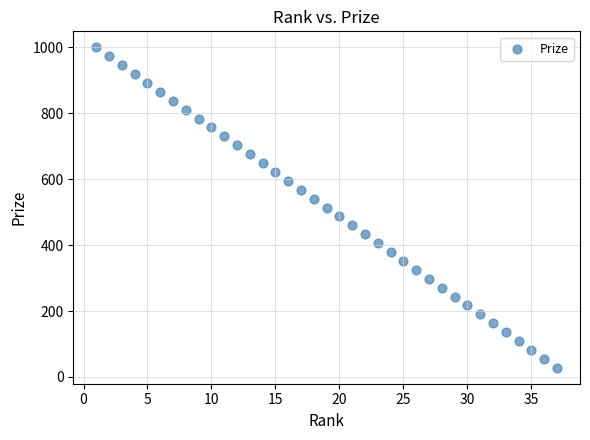

What is the range of Y values (max minus min)?

972